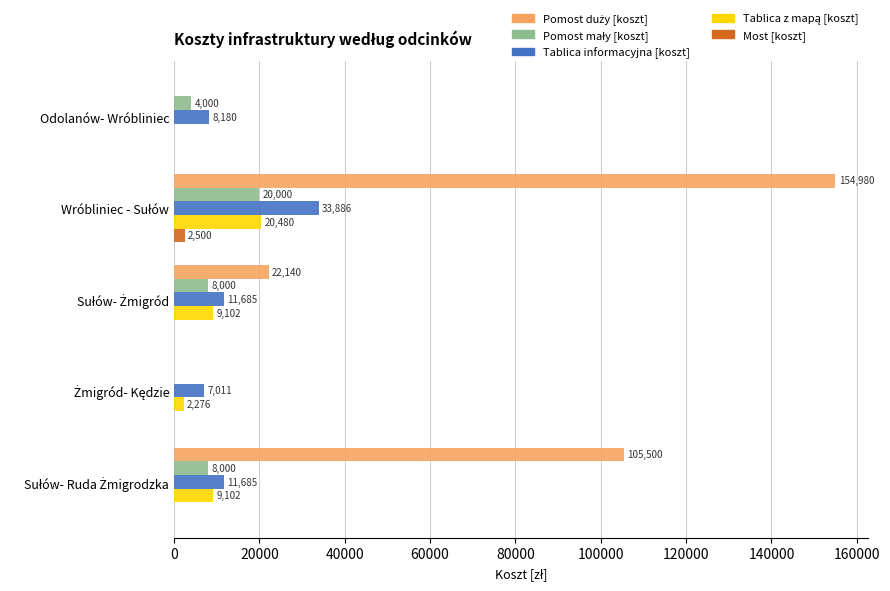

The Tablica informacyjna [koszt] series shows 1920.6 at Odolanów- Wróbliniec. True or false?

False